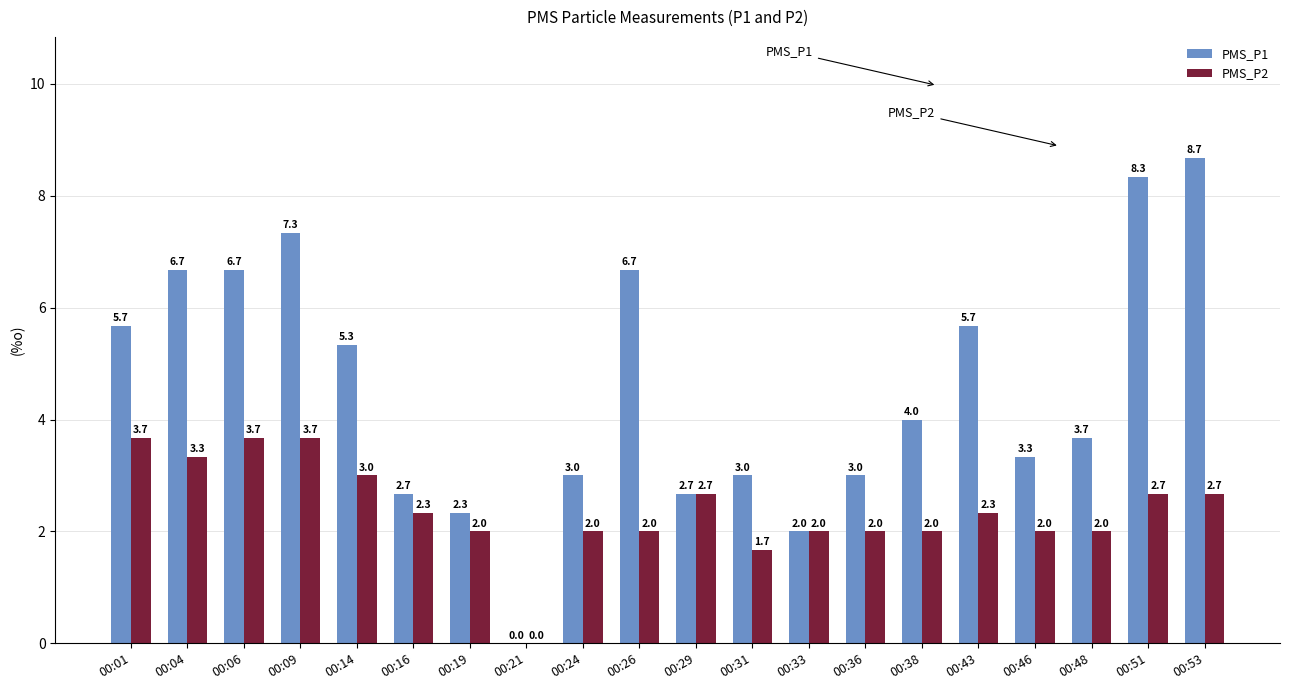

At which label does PMS_P1 first exceed 4?

00:01